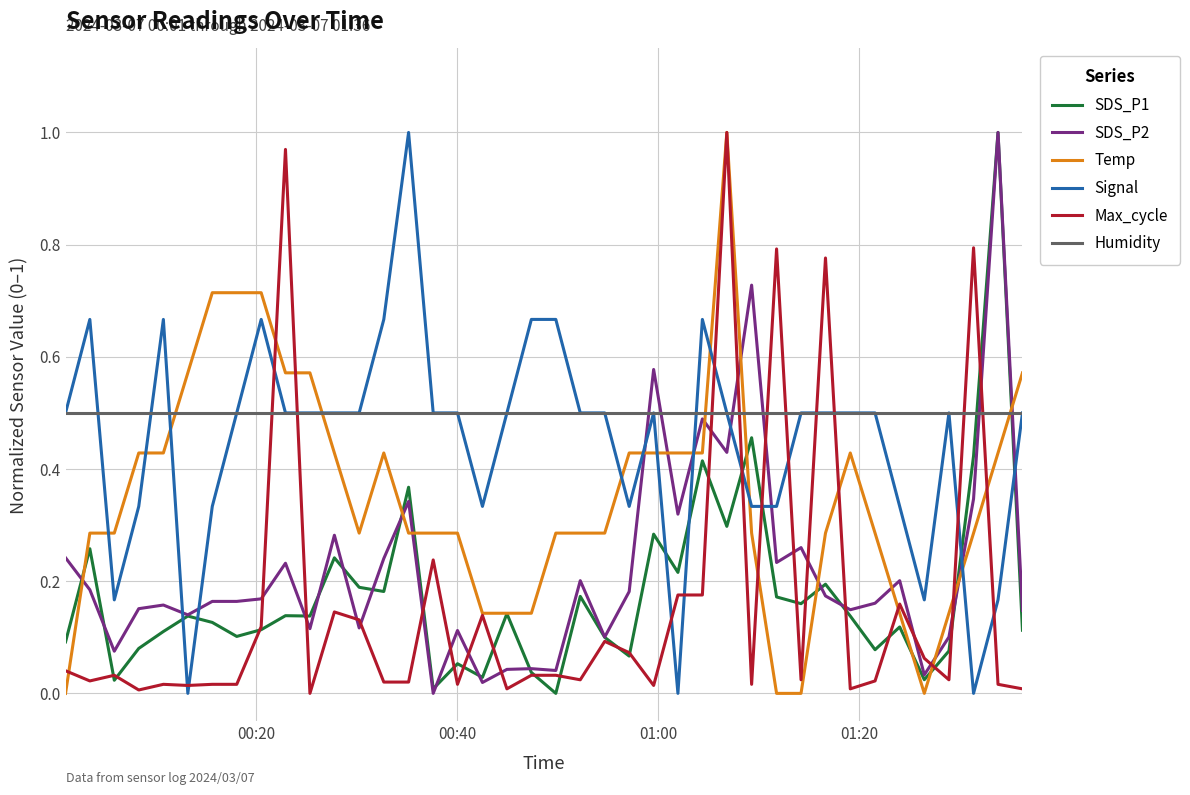

Which series has the largest total across all categories?

Humidity